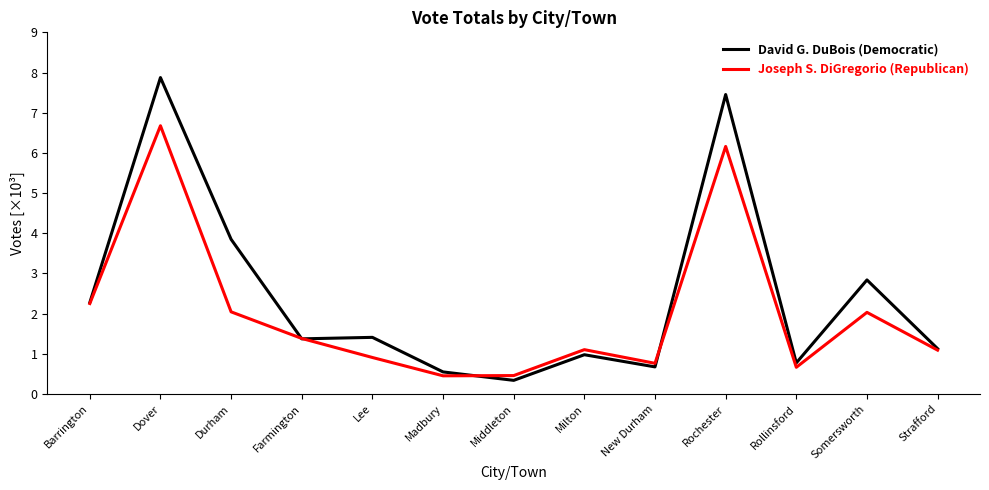

Between Farmington and Rollinsford, which series saw the biggest shift?

Joseph S. DiGregorio (Republican)